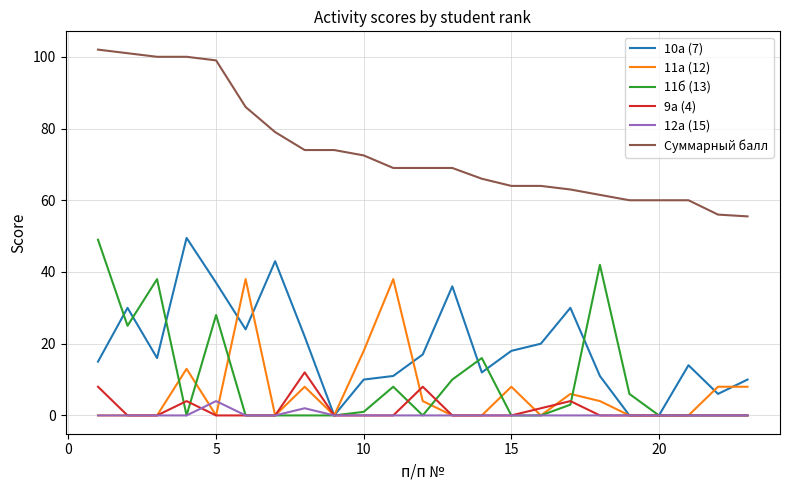

What is the maximum value shown in the chart?

102.0